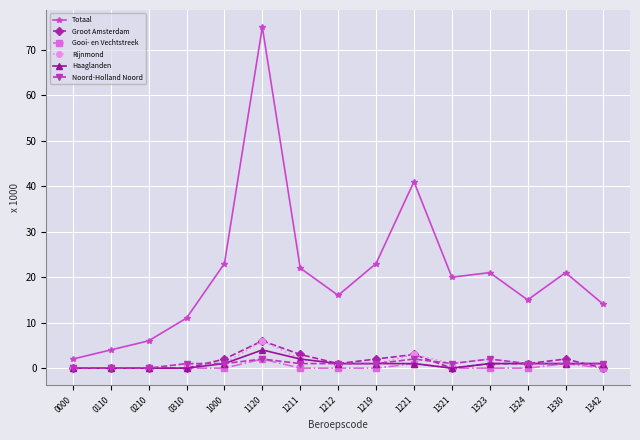

At which category does Totaal reach its first local peak?

1120